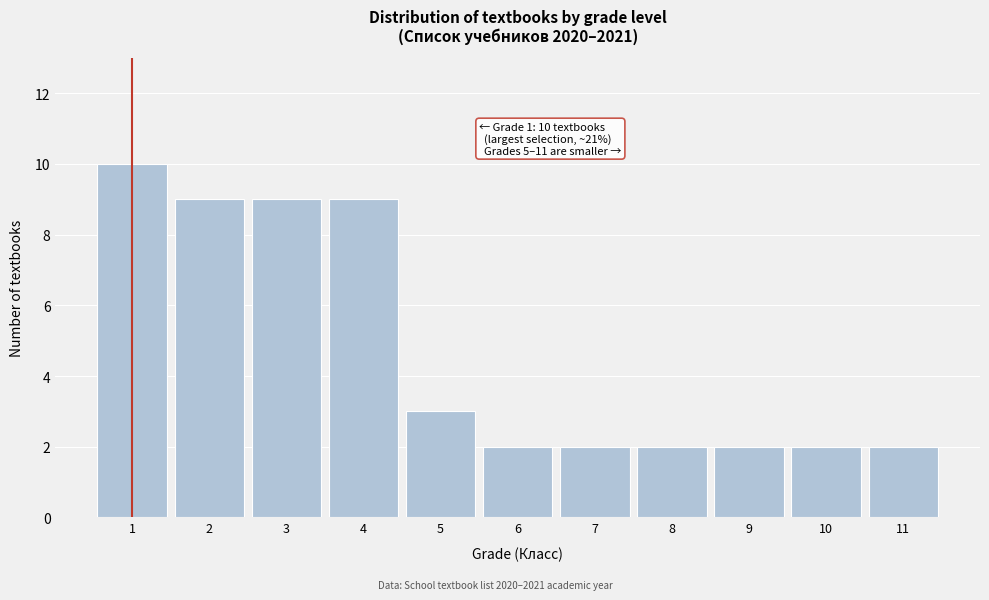

Reading right to left, extract all data points from this chart.

11=2	10=2	9=2	8=2	7=2	6=2	5=3	4=9	3=9	2=9	1=10